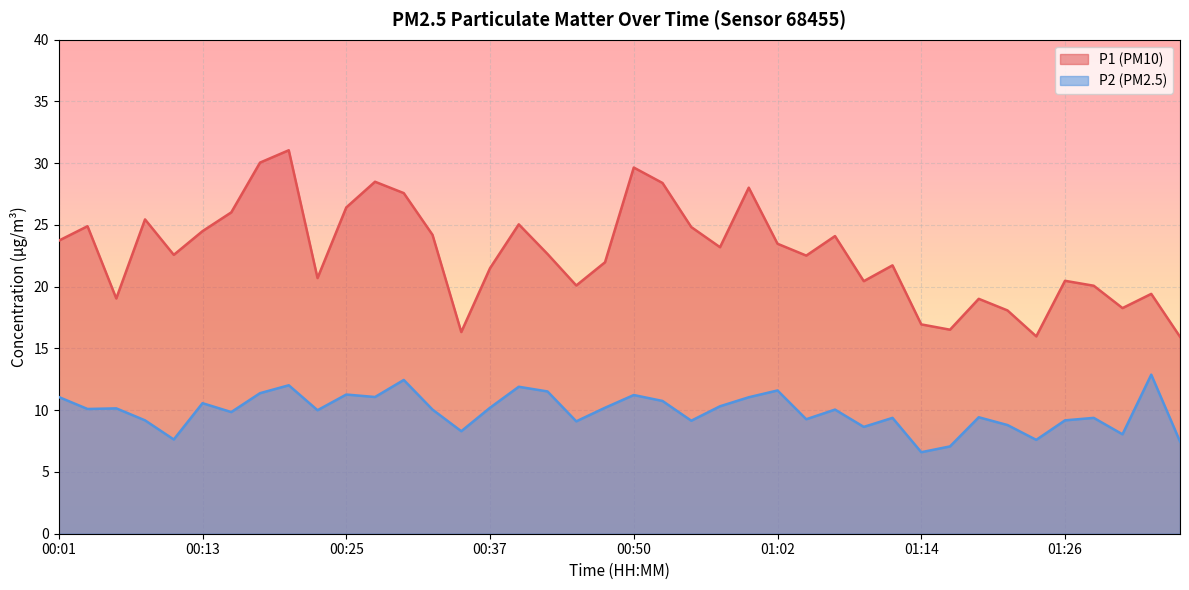

Reading right to left, list all the values displayed in this chart.

P1: 15.9	19.4	18.3	20.1	20.5	16.0	18.1	19.0	16.5	16.9	21.7	20.4	24.1	22.5	23.5	28.0	23.2	24.8	28.4	29.6	22.0	20.1	22.6	25.1	21.5	16.3	24.2	27.6	28.5	26.4	20.7	31.1	30.1	26.0	24.5	22.6	25.4	19.1	24.9	23.7
P2: 7.5	12.9	8.1	9.4	9.2	7.6	8.8	9.4	7.1	6.6	9.4	8.7	10.1	9.3	11.6	11.1	10.3	9.2	10.8	11.2	10.2	9.1	11.5	11.9	10.2	8.3	10.1	12.4	11.1	11.3	10.0	12.0	11.4	9.8	10.6	7.6	9.2	10.2	10.1	11.1